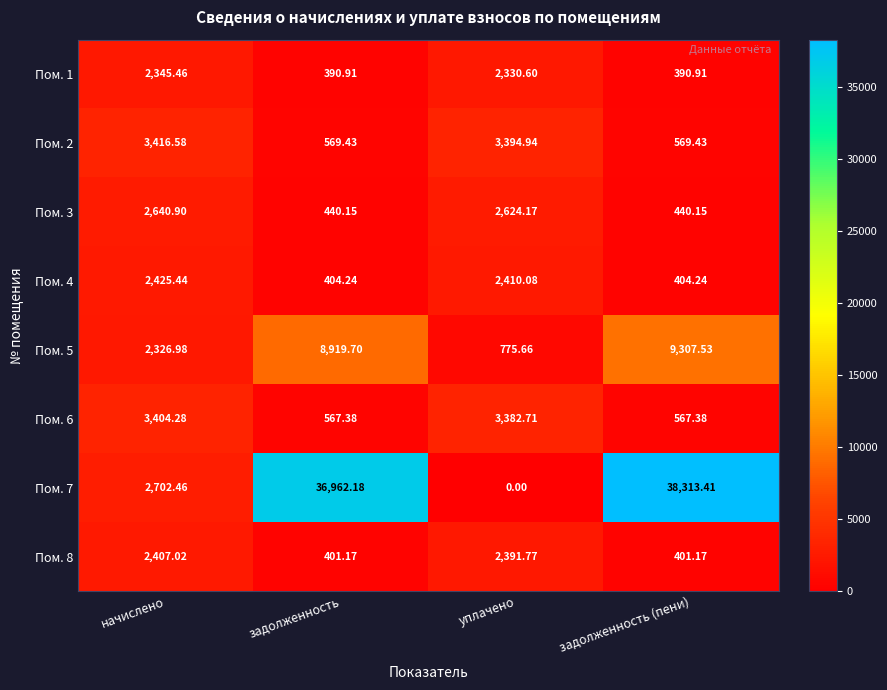

At which label does Пом. 1 first exceed 2330?

начислено